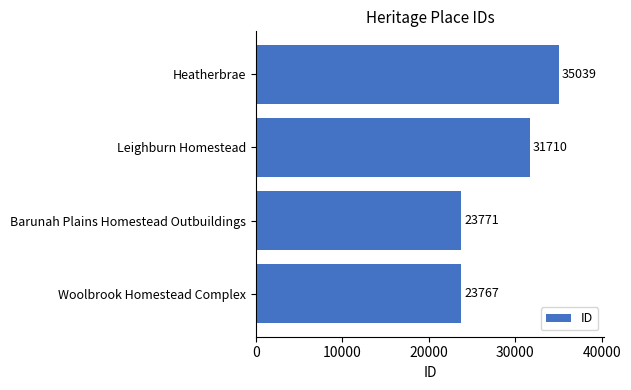

Reading bottom to top, list all the values displayed in this chart.

23767	23771	31710	35039